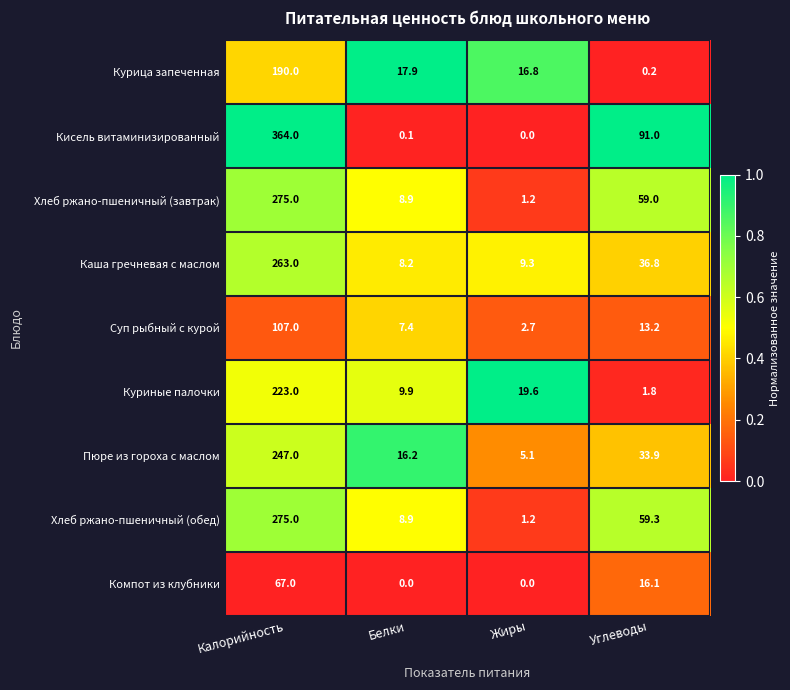

Rank the categories by Хлеб ржано-пшеничный (завтрак) value from highest to lowest.

Калорийность, Углеводы, Белки, Жиры